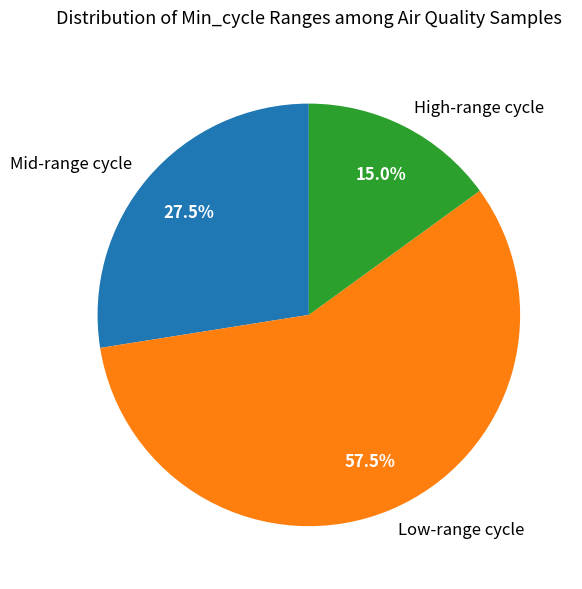

Rank the categories by value from lowest to highest.

High-range cycle, Mid-range cycle, Low-range cycle